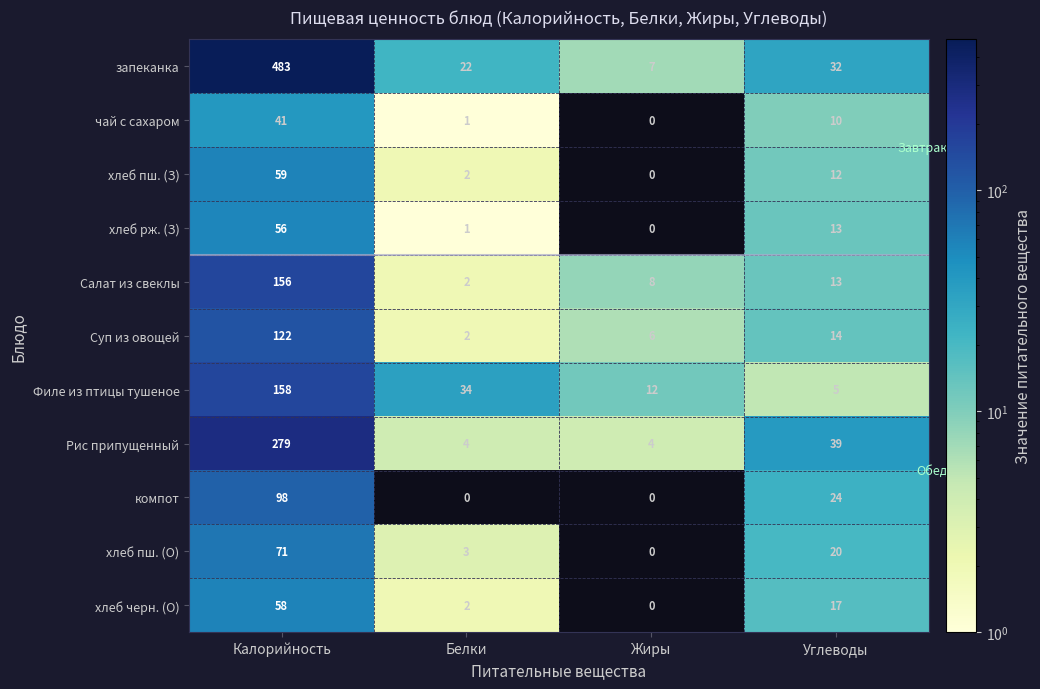

What is the sum of all Рис припущенный values?

326